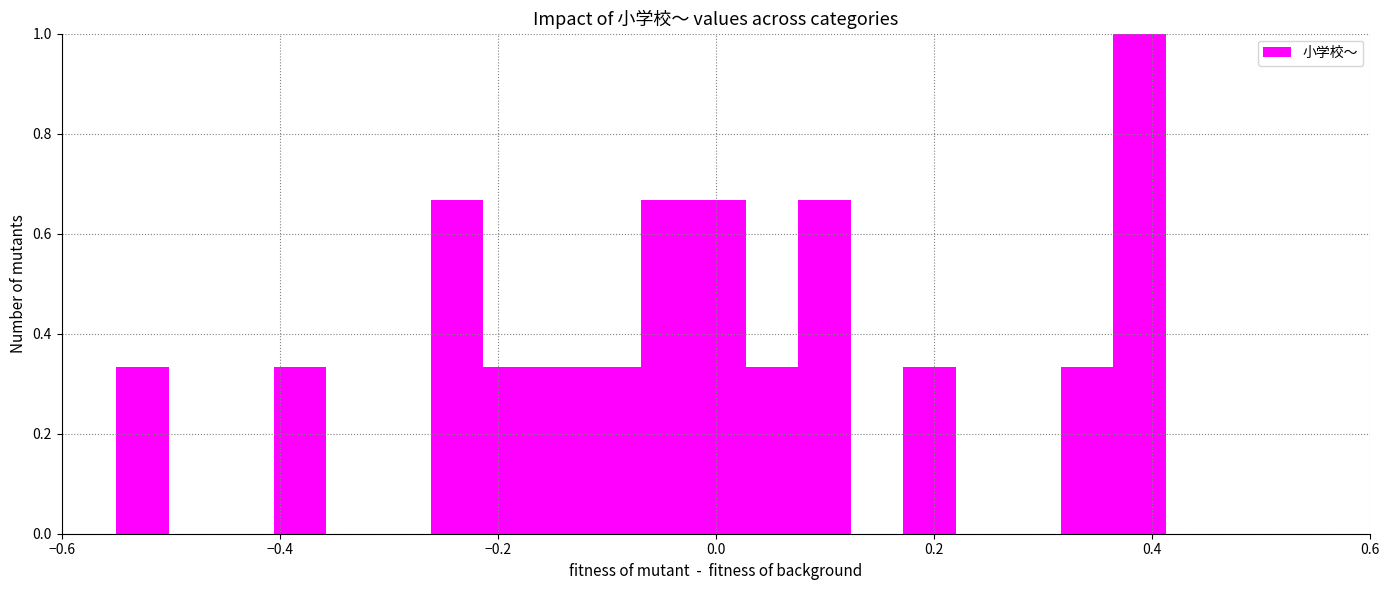

Read against the x-axis, roughly where is the centre of the tallest bar?

0.38